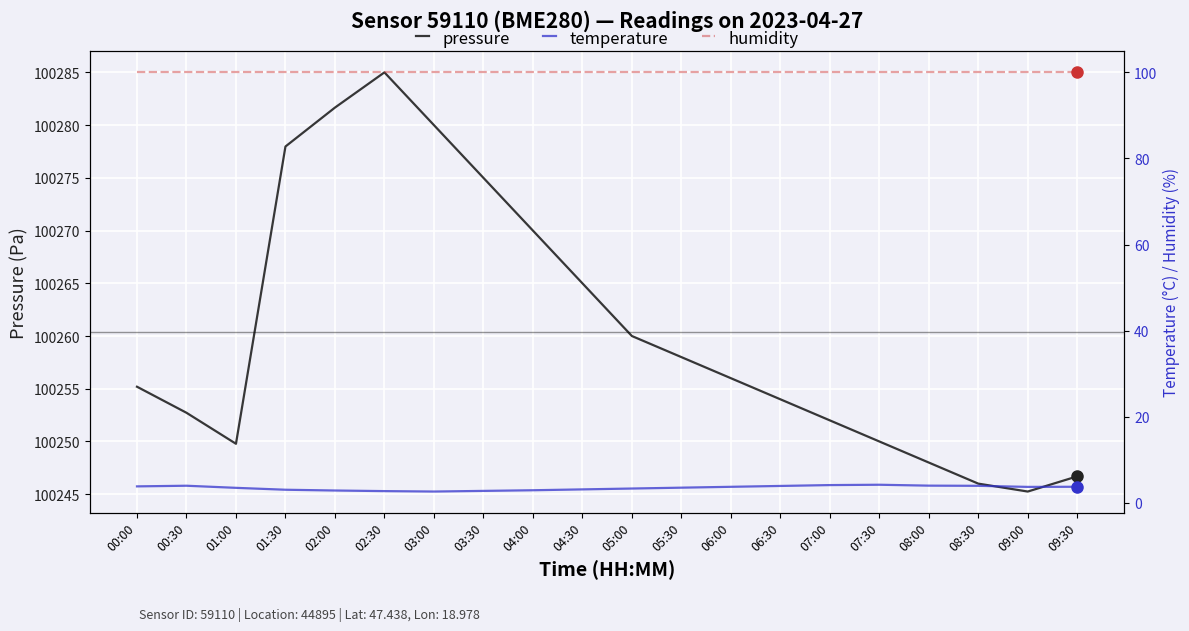

True or false: temperature and humidity intersect in this chart.

False